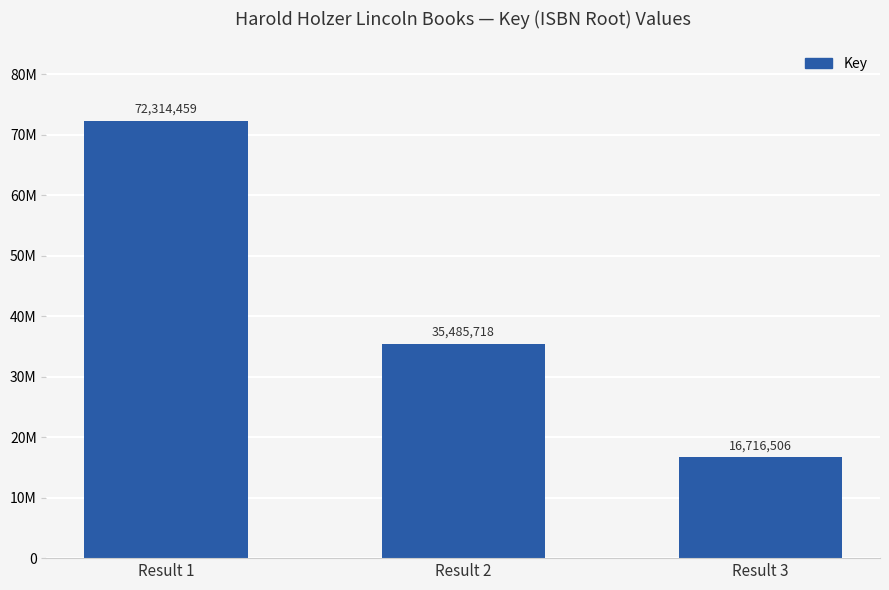

Which category has the highest value across all series?

Result 1